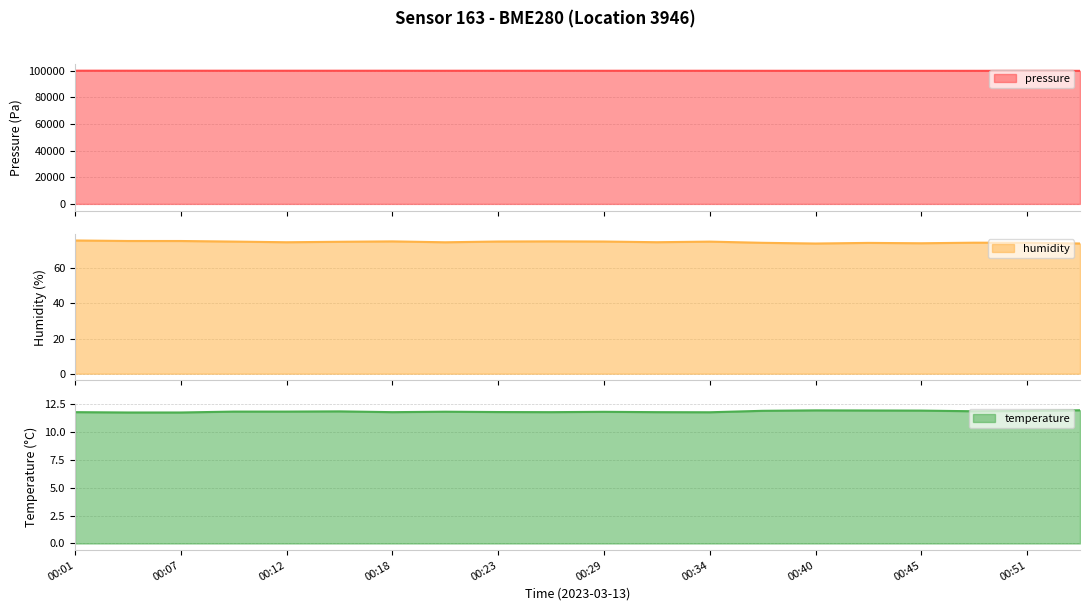

Reading left to right, what are all the values shown in this chart?

pressure: 00:01=99908.0	00:07=99902.2	00:12=99897.9	00:18=99886.9	00:23=99884.3	00:29=99882.4	00:34=99878.7	00:40=99867.9	00:45=99870.8	00:51=99866.5	10=99861.1	11=99855.3	12=99849.3	13=99837.0	14=99822.0	15=99822.2	16=99823.9	17=99816.6	18=99812.0	19=99802.1
humidity: 00:01=75.8	00:07=75.5	00:12=75.5	00:18=75.2	00:23=74.8	00:29=75.1	00:34=75.3	00:40=74.8	00:45=75.2	00:51=75.3	10=75.2	11=74.8	12=75.2	13=74.5	14=74.1	15=74.5	16=74.2	17=74.6	18=74.5	19=74.1
temperature: 00:01=11.8	00:07=11.8	00:12=11.8	00:18=11.8	00:23=11.8	00:29=11.9	00:34=11.8	00:40=11.8	00:45=11.8	00:51=11.8	10=11.8	11=11.8	12=11.8	13=11.9	14=11.9	15=11.9	16=11.9	17=11.9	18=11.9	19=12.0